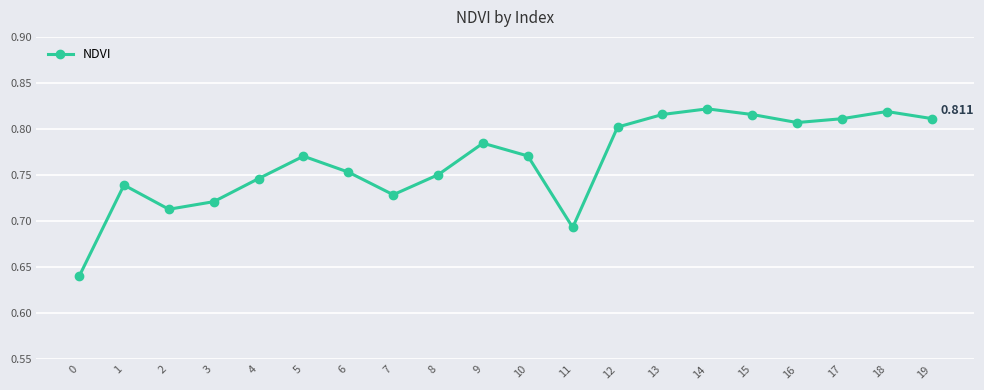

The chart shows a value of 0.8 at 10. True or false?

True